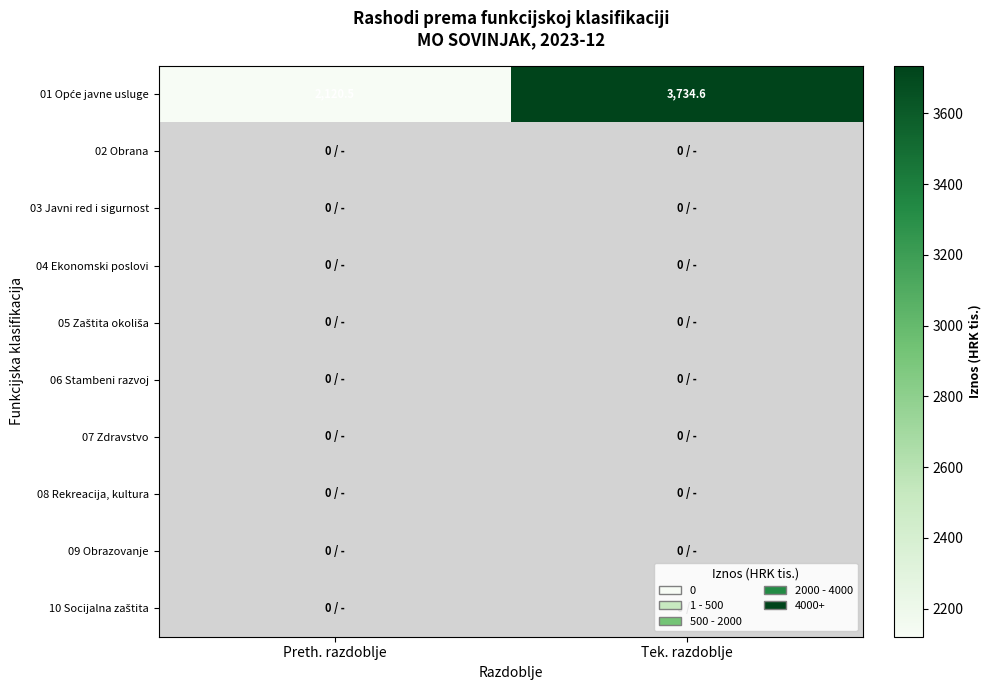

The 06 Stambeni razvoj series shows 0.0 at Preth. razdoblje. True or false?

True